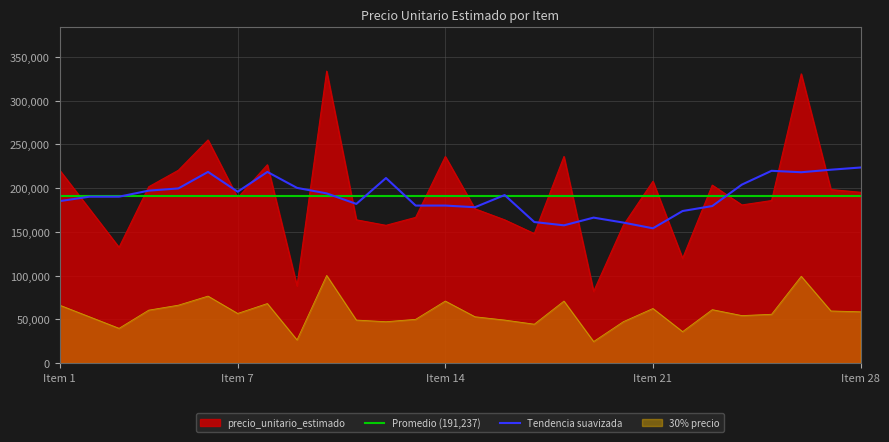

What is the average value?

191238